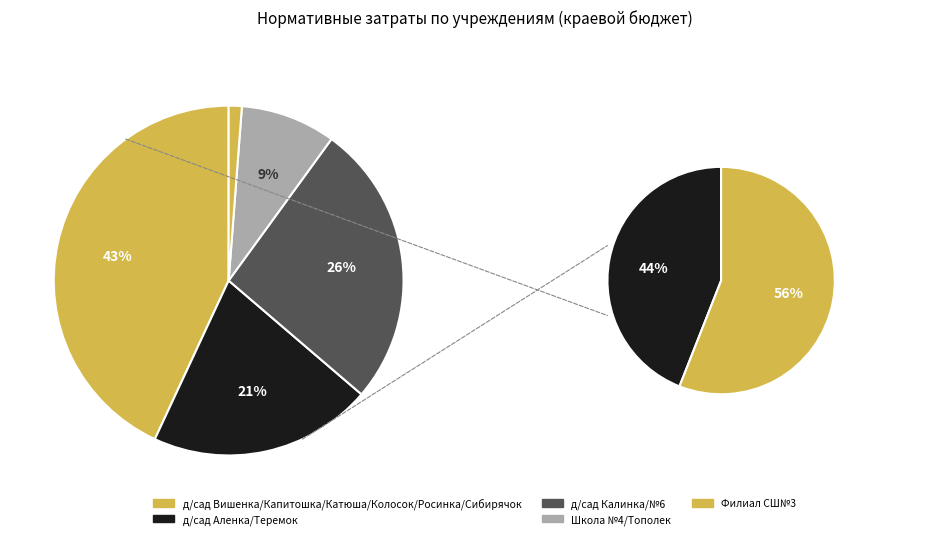

Which has a higher value, д/сад Катюша or филиал СШ№3?

д/сад Катюша